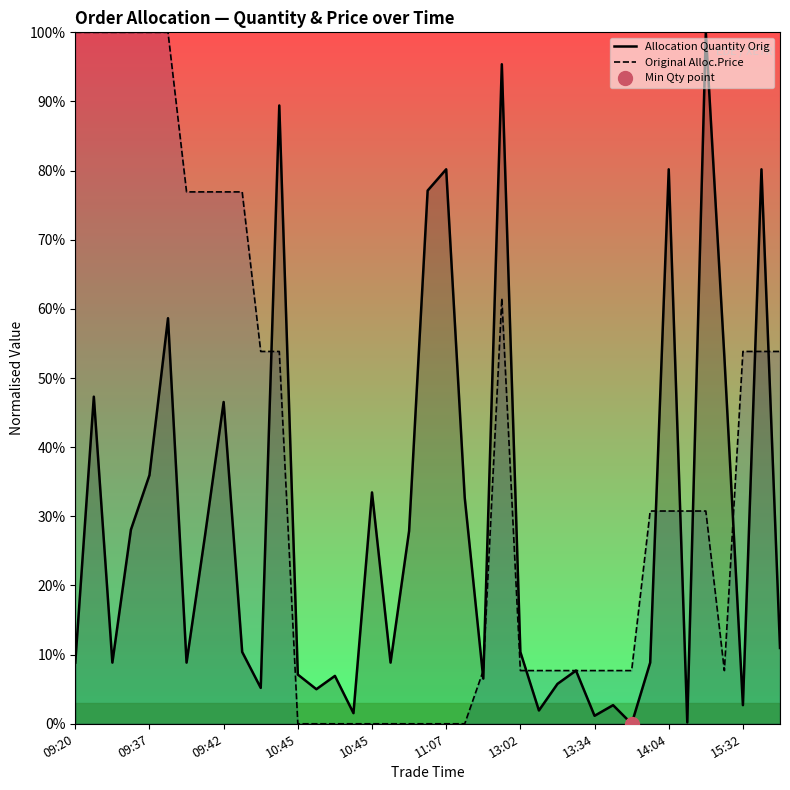

Is the value of Original Alloc.Price at 09:20 greater than the value of Allocation Quantity Orig at 37?

Yes